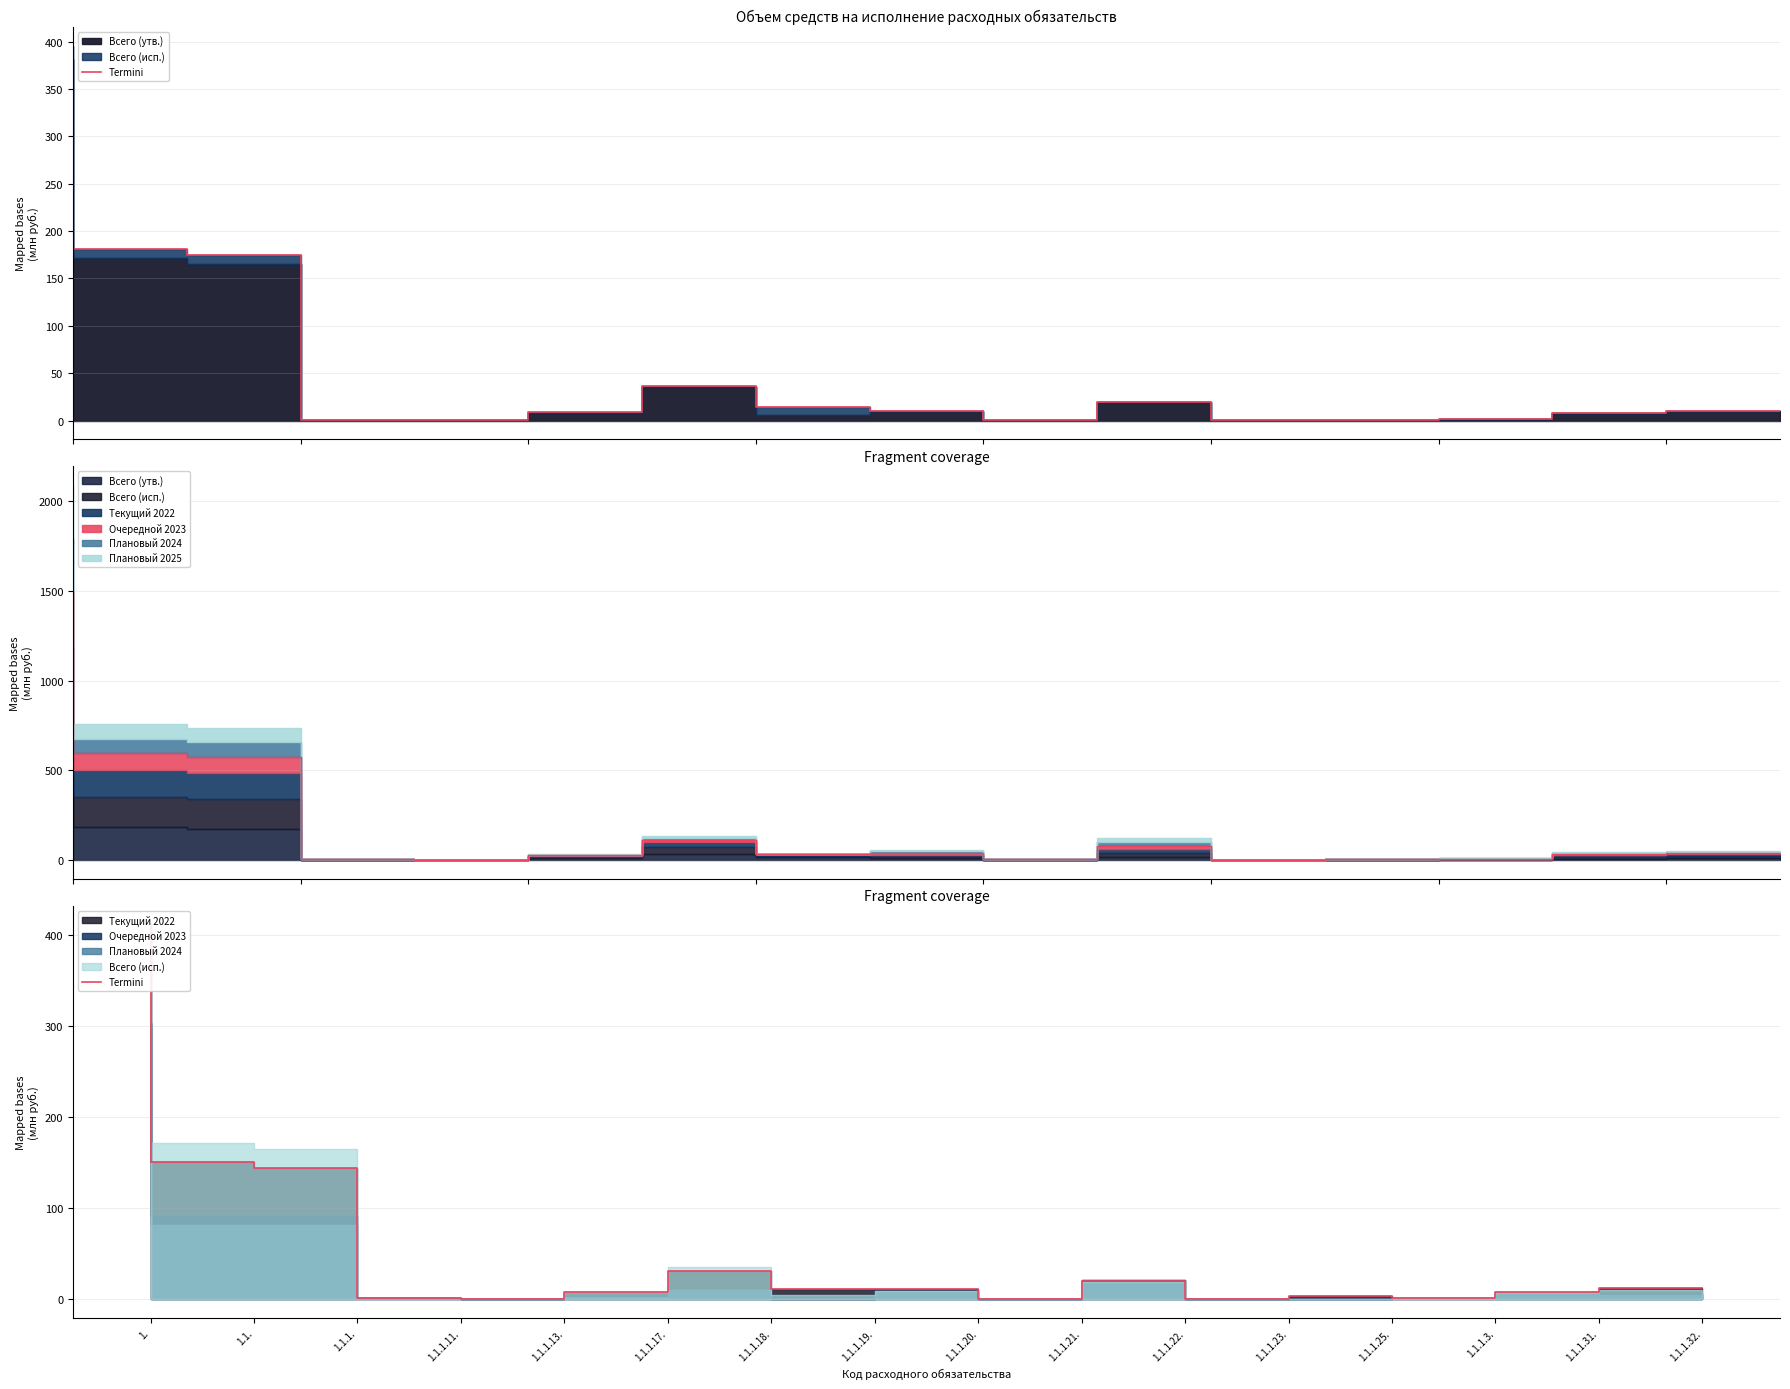

Reading left to right, list all the values displayed in this chart.

411.4	150.6	143.7	1.1	0.1	7.8	30.8	11.4	11.0	1.0	20.4	0.3	3.7	1.8	8.6	12.6